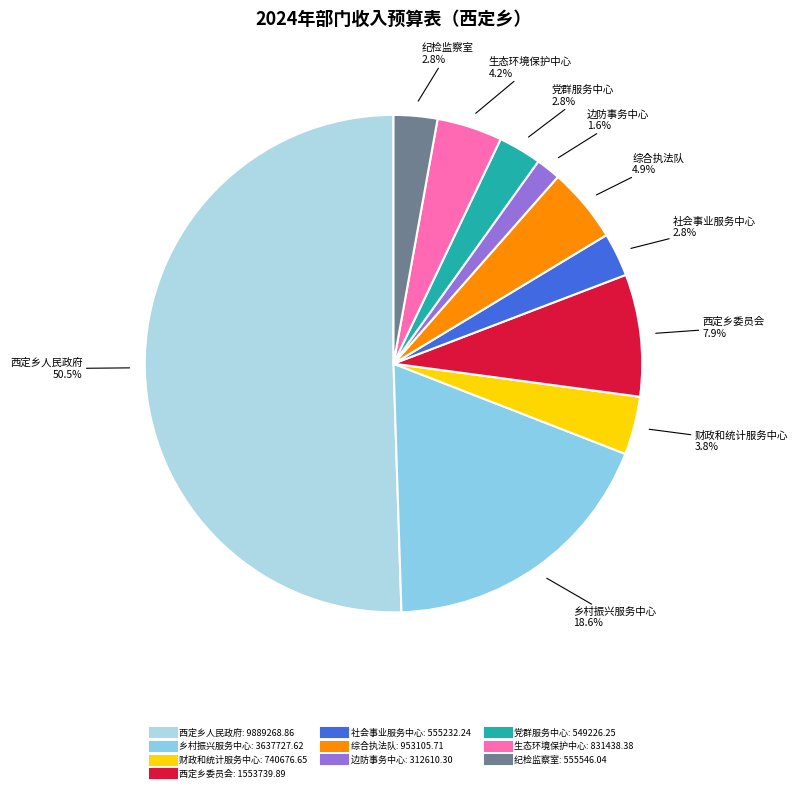

How many segments does this pie chart have?

10